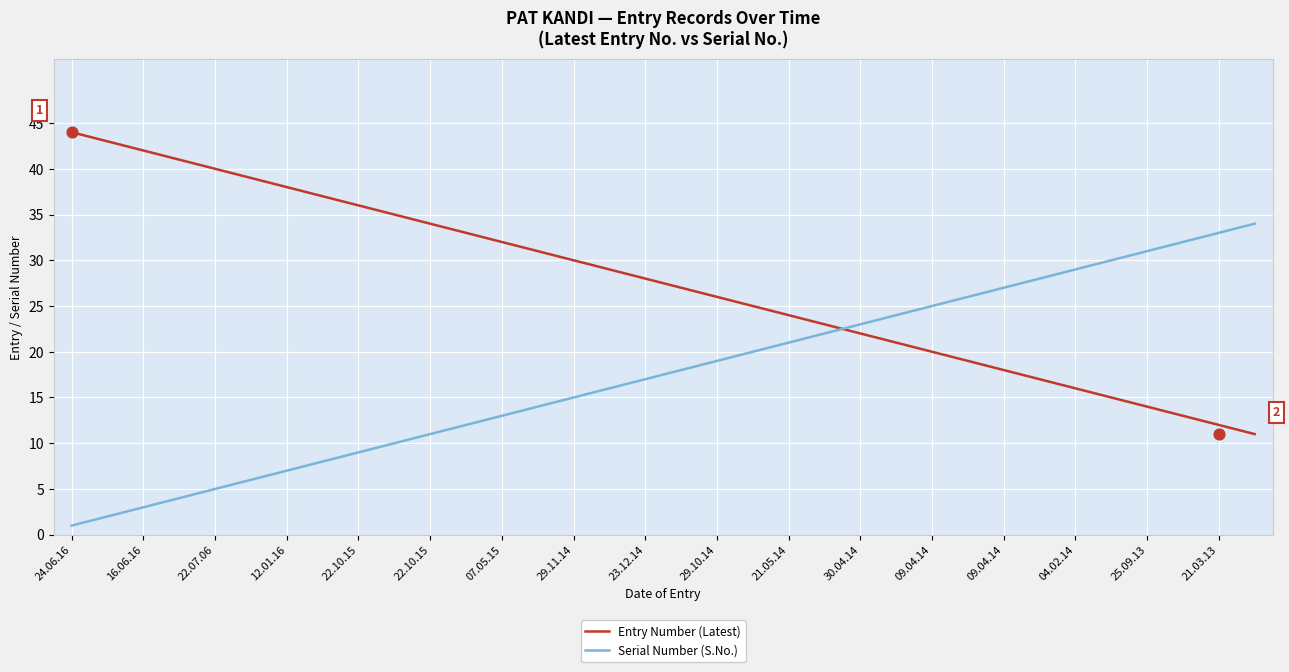

Which series contains the highest Y value?

Entry Number (Latest)